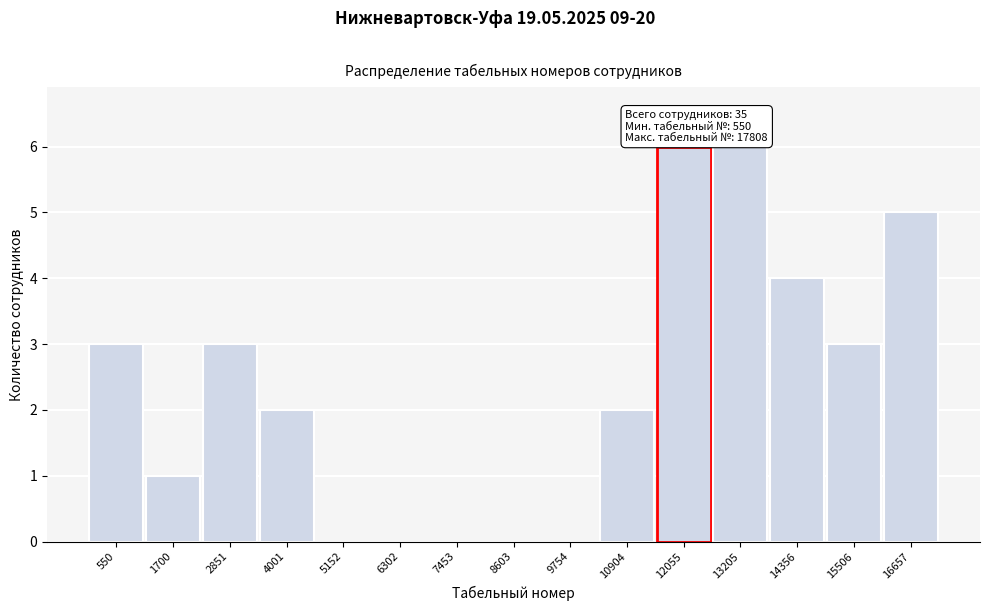

Reading left to right, transcribe all the data shown in this chart.

550=3	1700=1	2851=3	4001=2	5152=0	6302=0	7453=0	8603=0	9754=0	10904=2	12055=6	13205=6	14356=4	15506=3	16657=5